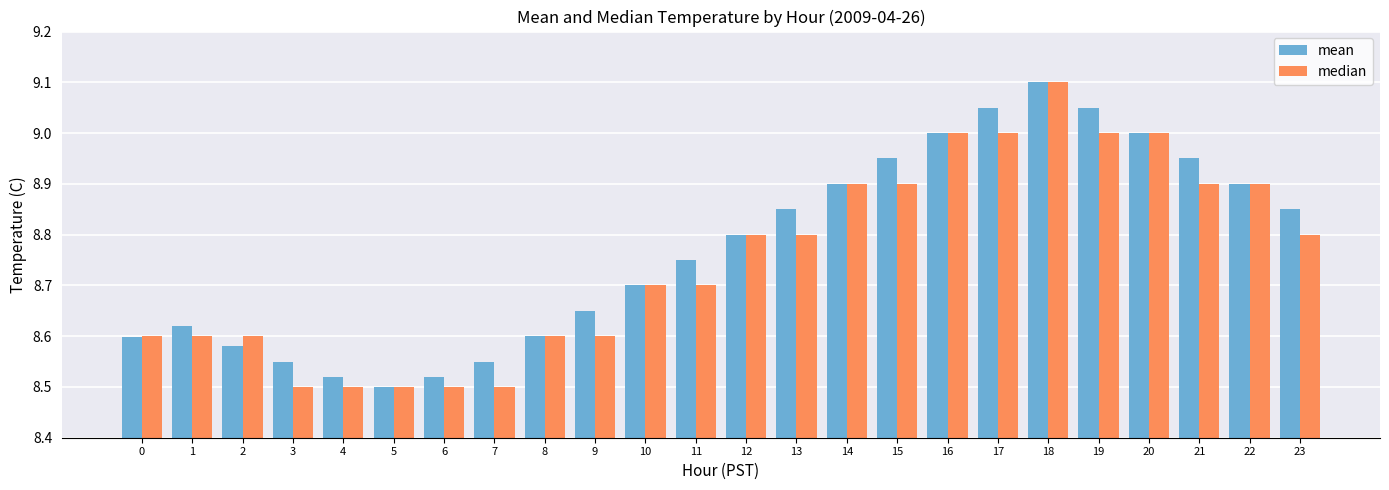

Which label corresponds to the largest value in the chart?

18